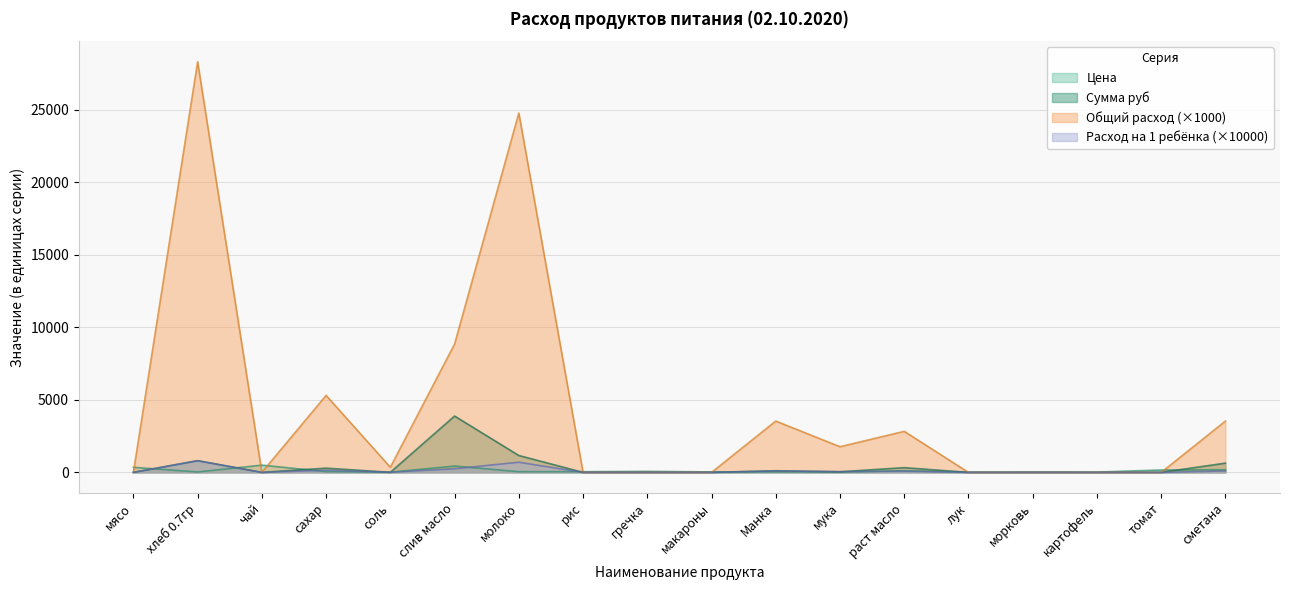

At which label does Цена reach its peak?

чай